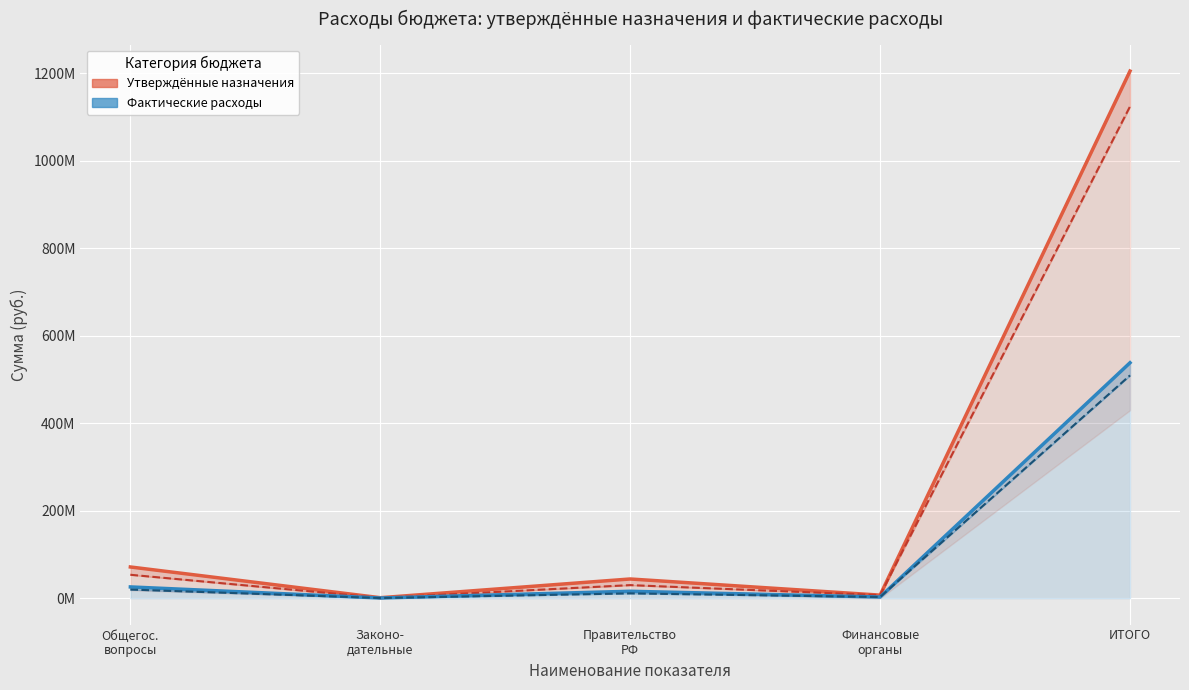

True or false: консолидированный бюджет (утв) and консолидированный бюджет (факт) cross at least once.

False